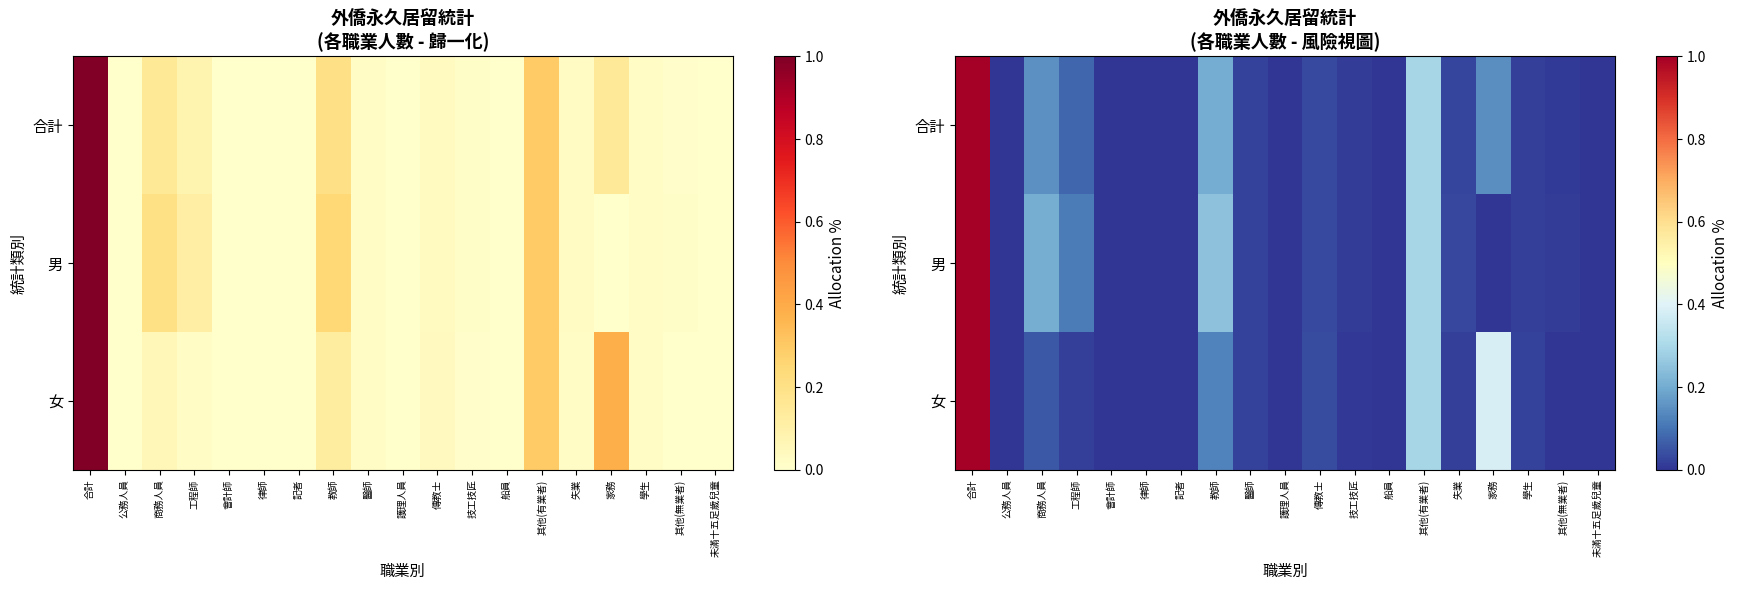

Which series has the largest range (max minus min)?

合計